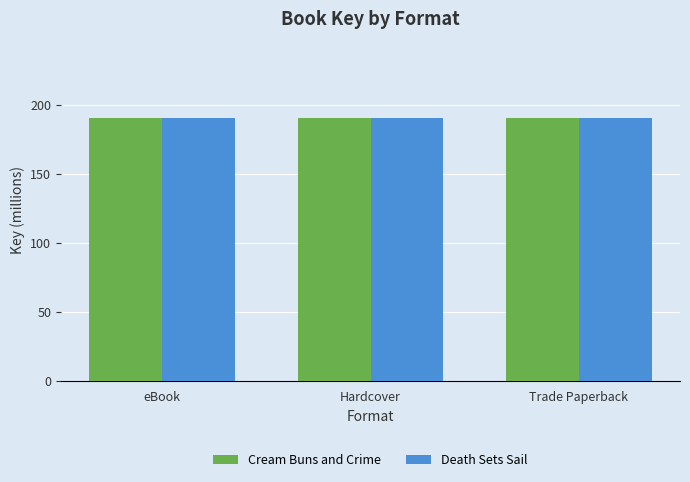

True or false: Cream Buns and Crime has a value of 61.6 at Trade Paperback.

False